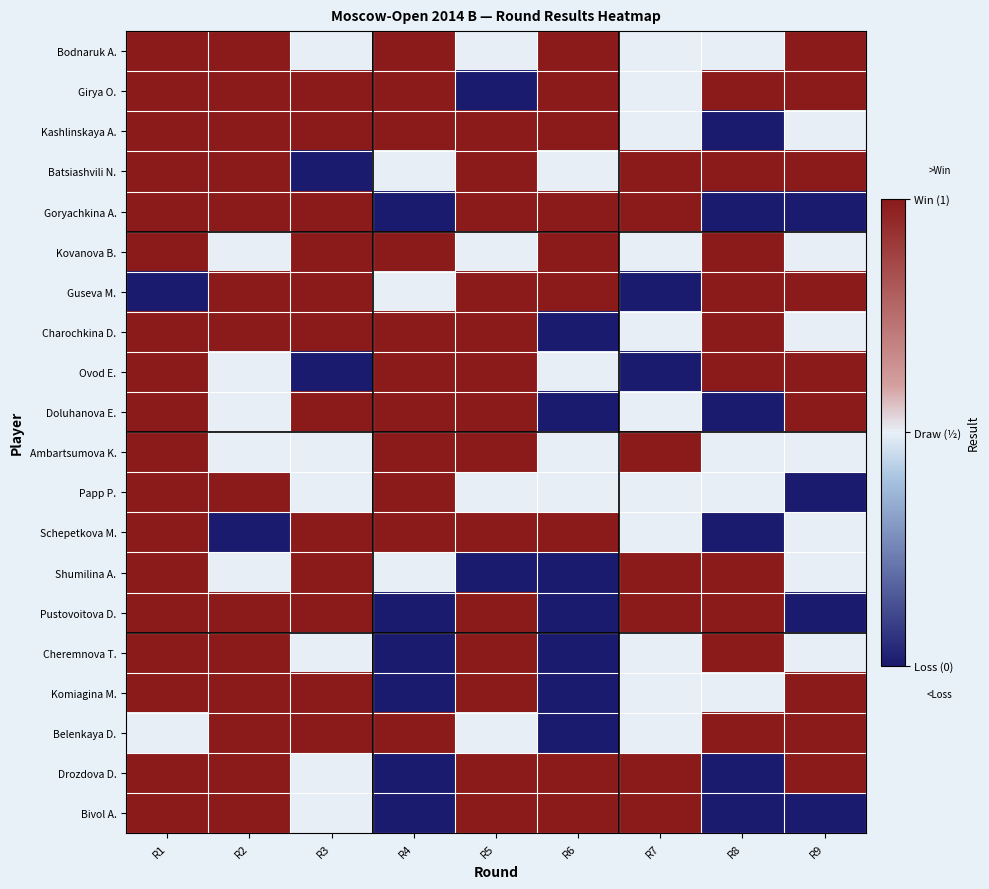

Reading left to right, what are all the values shown in this chart?

Bodnaruk A.: R1=1	R2=1	R3=0	R4=1	R5=0	R6=1	R7=0	R8=0	R9=1
Girya O.: R1=1	R2=1	R3=1	R4=1	R5=-1	R6=1	R7=0	R8=1	R9=1
Kashlinskaya A.: R1=1	R2=1	R3=1	R4=1	R5=1	R6=1	R7=0	R8=-1	R9=0
Batsiashvili N.: R1=1	R2=1	R3=-1	R4=0	R5=1	R6=0	R7=1	R8=1	R9=1
Goryachkina A.: R1=1	R2=1	R3=1	R4=-1	R5=1	R6=1	R7=1	R8=-1	R9=-1
Kovanova B.: R1=1	R2=0	R3=1	R4=1	R5=0	R6=1	R7=0	R8=1	R9=0
Guseva M.: R1=-1	R2=1	R3=1	R4=0	R5=1	R6=1	R7=-1	R8=1	R9=1
Charochkina D.: R1=1	R2=1	R3=1	R4=1	R5=1	R6=-1	R7=0	R8=1	R9=0
Ovod E.: R1=1	R2=0	R3=-1	R4=1	R5=1	R6=0	R7=-1	R8=1	R9=1
Doluhanova E.: R1=1	R2=0	R3=1	R4=1	R5=1	R6=-1	R7=0	R8=-1	R9=1
Ambartsumova K.: R1=1	R2=0	R3=0	R4=1	R5=1	R6=0	R7=1	R8=0	R9=0
Papp P.: R1=1	R2=1	R3=0	R4=1	R5=0	R6=0	R7=0	R8=0	R9=-1
Schepetkova M.: R1=1	R2=-1	R3=1	R4=1	R5=1	R6=1	R7=0	R8=-1	R9=0
Shumilina A.: R1=1	R2=0	R3=1	R4=0	R5=-1	R6=-1	R7=1	R8=1	R9=0
Pustovoitova D.: R1=1	R2=1	R3=1	R4=-1	R5=1	R6=-1	R7=1	R8=1	R9=-1
Cheremnova T.: R1=1	R2=1	R3=0	R4=-1	R5=1	R6=-1	R7=0	R8=1	R9=0
Komiagina M.: R1=1	R2=1	R3=1	R4=-1	R5=1	R6=-1	R7=0	R8=0	R9=1
Belenkaya D.: R1=0	R2=1	R3=1	R4=1	R5=0	R6=-1	R7=0	R8=1	R9=1
Drozdova D.: R1=1	R2=1	R3=0	R4=-1	R5=1	R6=1	R7=1	R8=-1	R9=1
Bivol A.: R1=1	R2=1	R3=0	R4=-1	R5=1	R6=1	R7=1	R8=-1	R9=-1